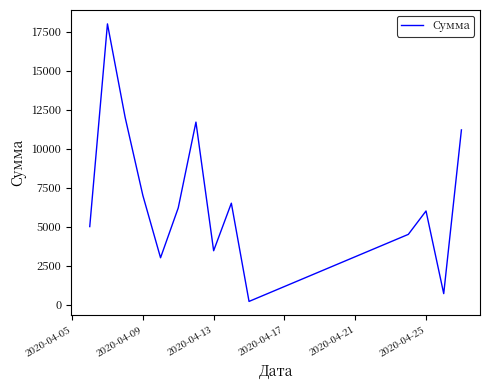

How many interior local valleys (lower than both neighbors) does the data have?

4